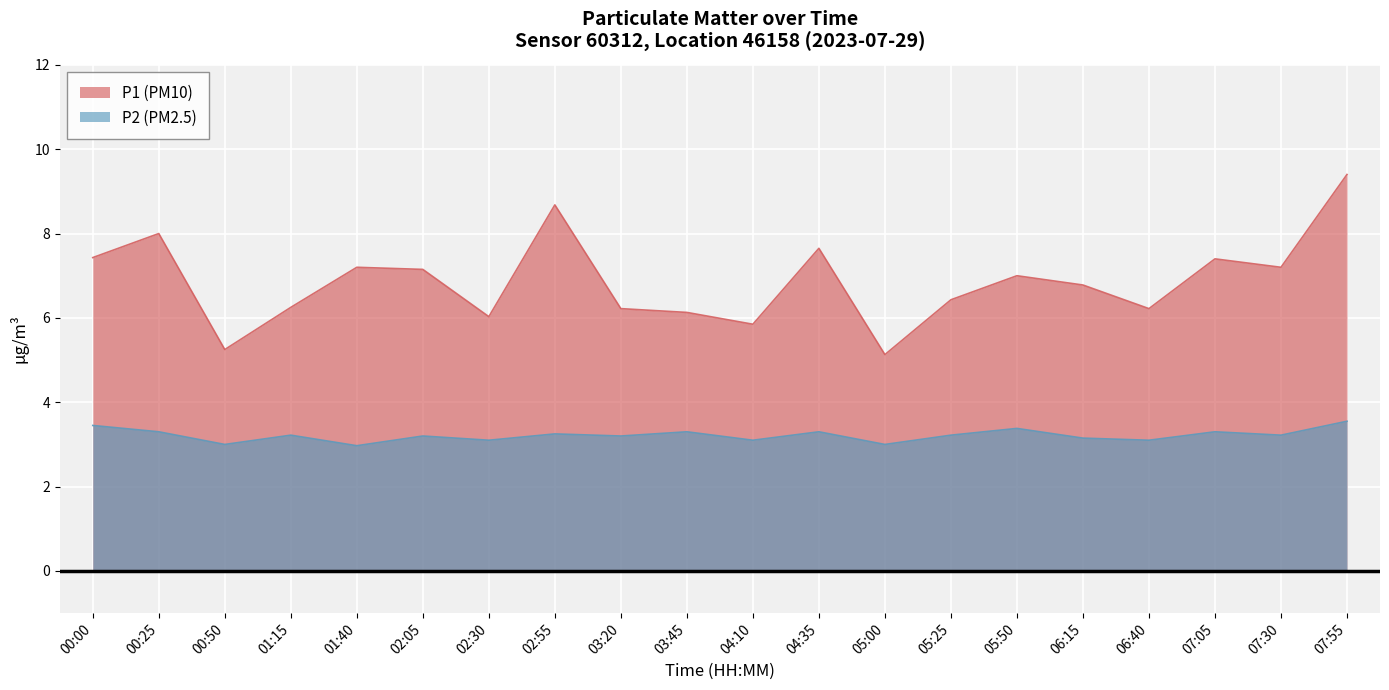

What is the value of the P2 point at the 8th from the left?

3.2